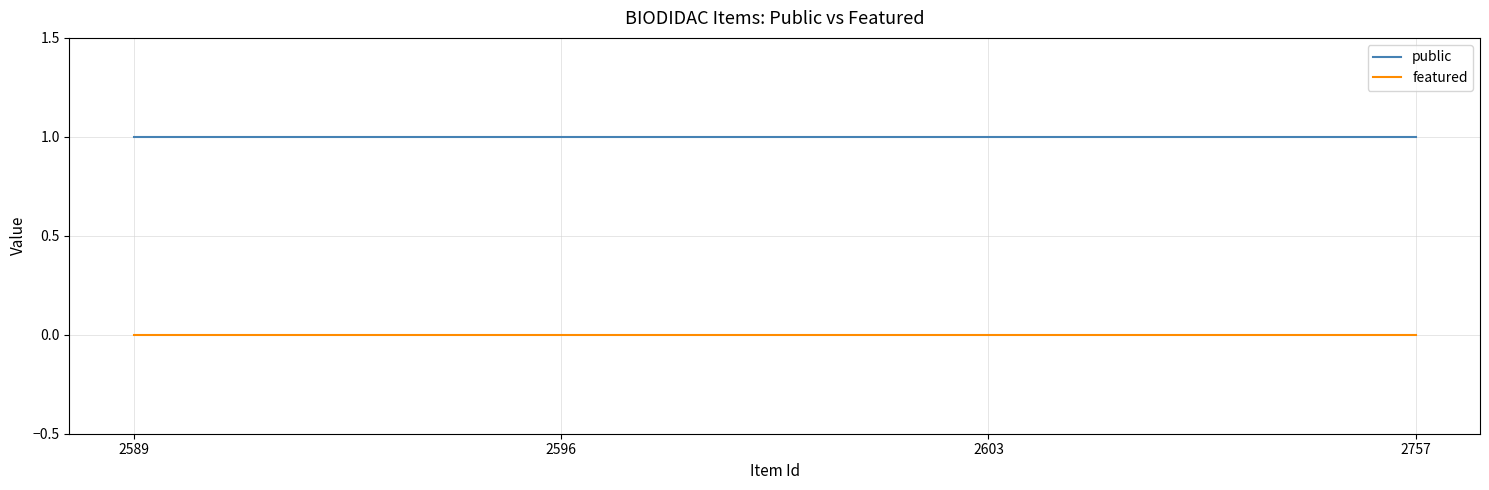

How many distinct data groups are displayed?

2